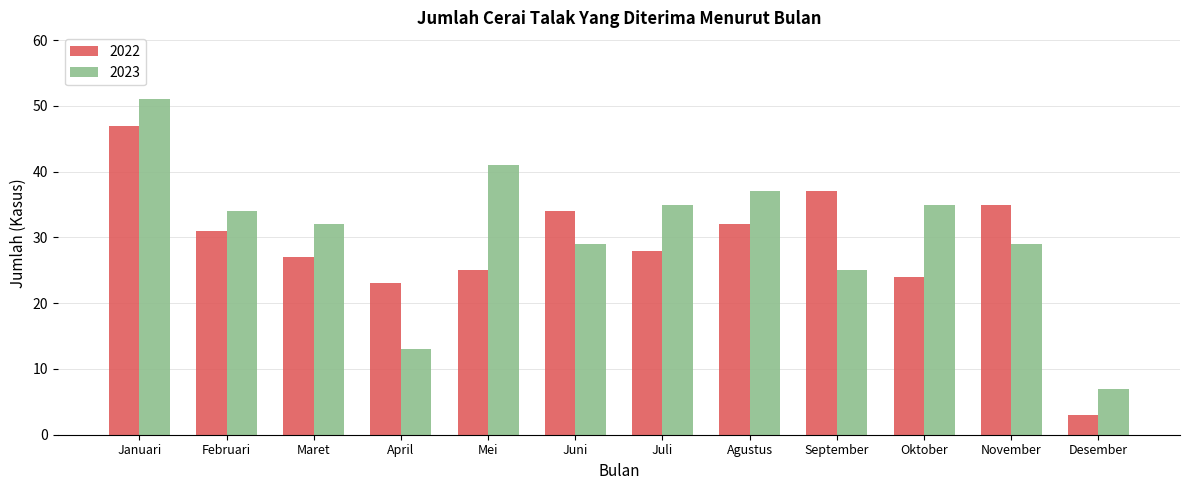

Count the number of data series in this chart.

2